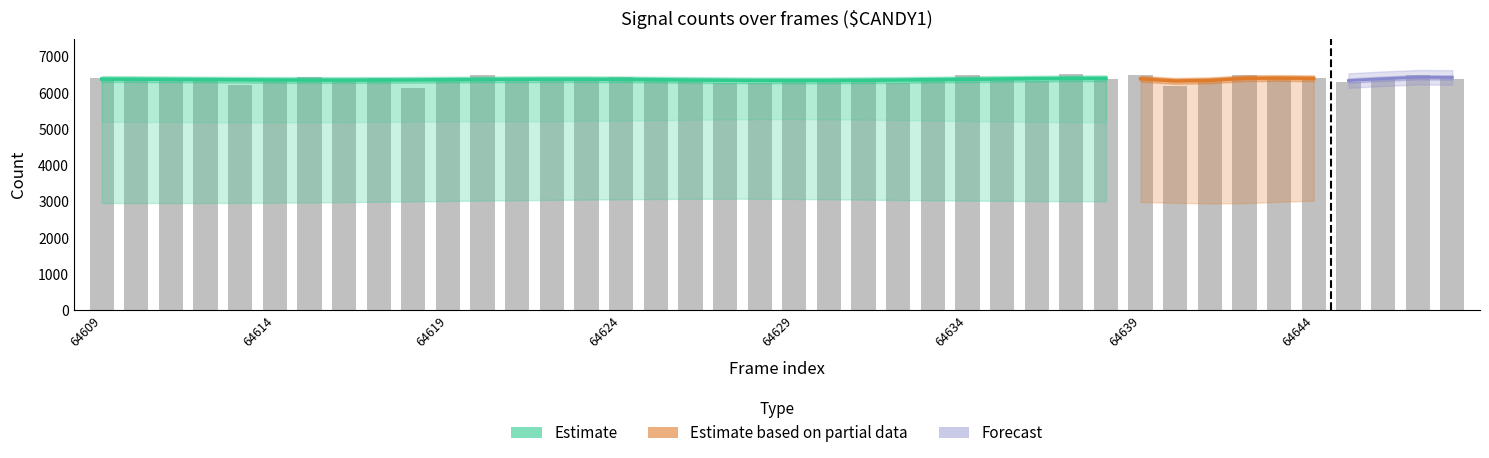

What is the difference between the maximum and minimum values in the Upper flank series?

364